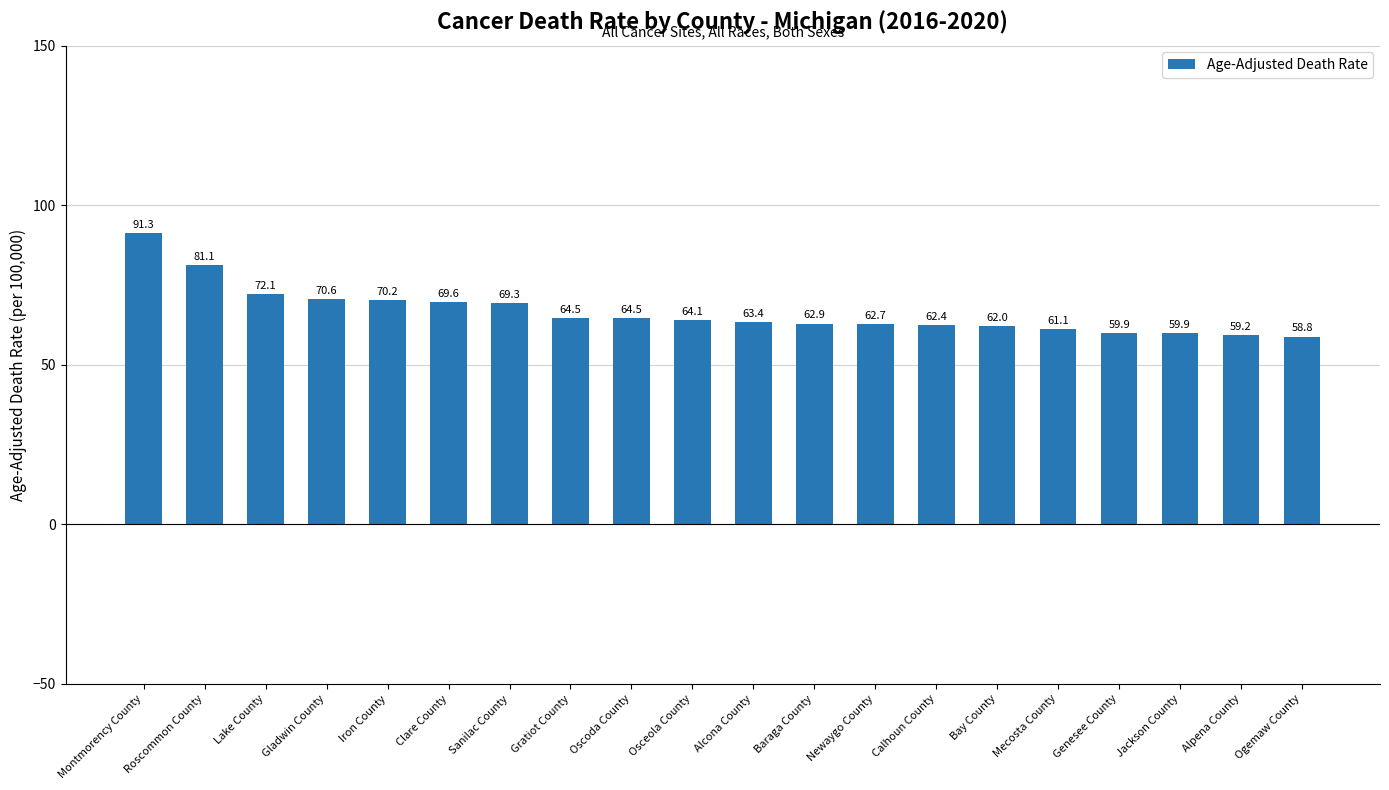

The value at Mecosta County is 61.1. True or false?

True